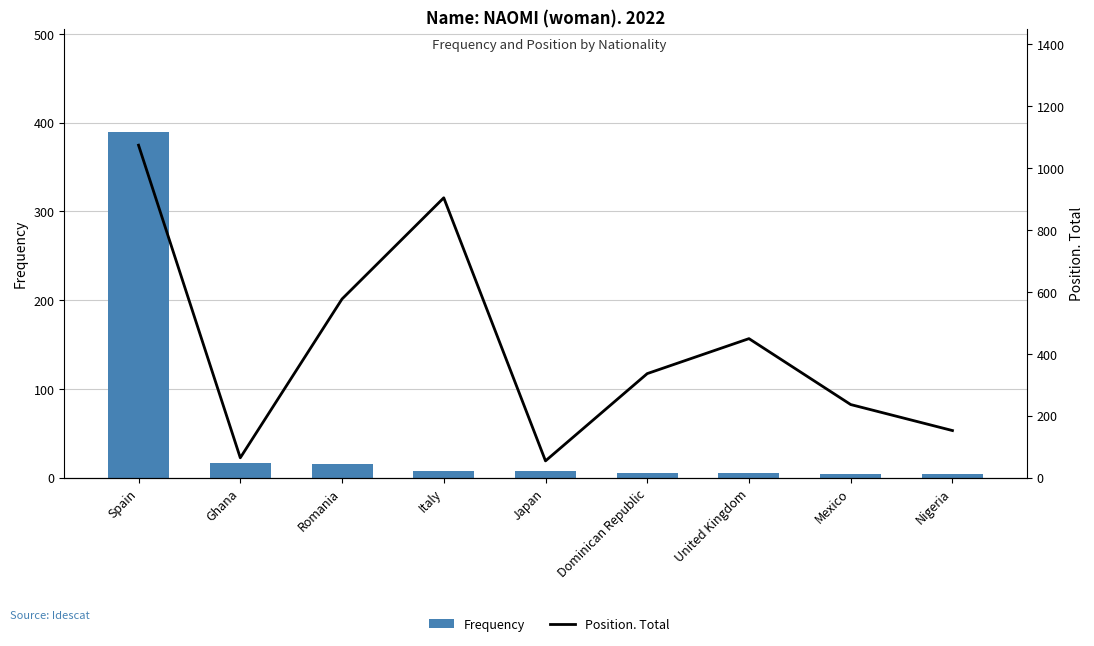

What is the smallest value displayed?

4